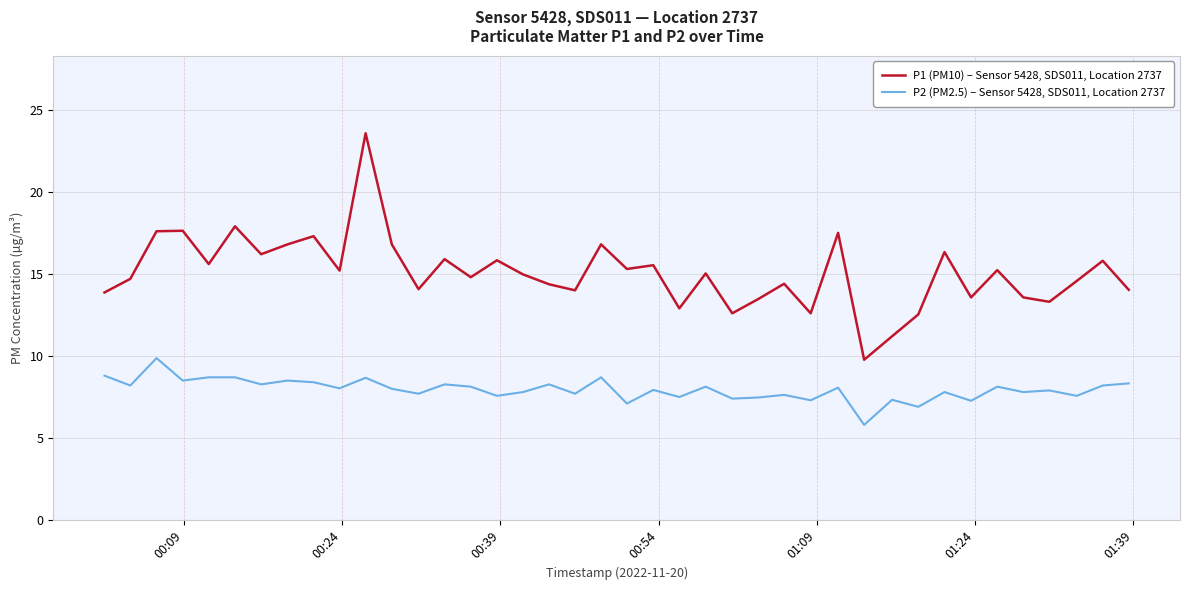

What is the minimum value for P2 (PM2.5) – Sensor 5428, SDS011, Location 2737?

5.8